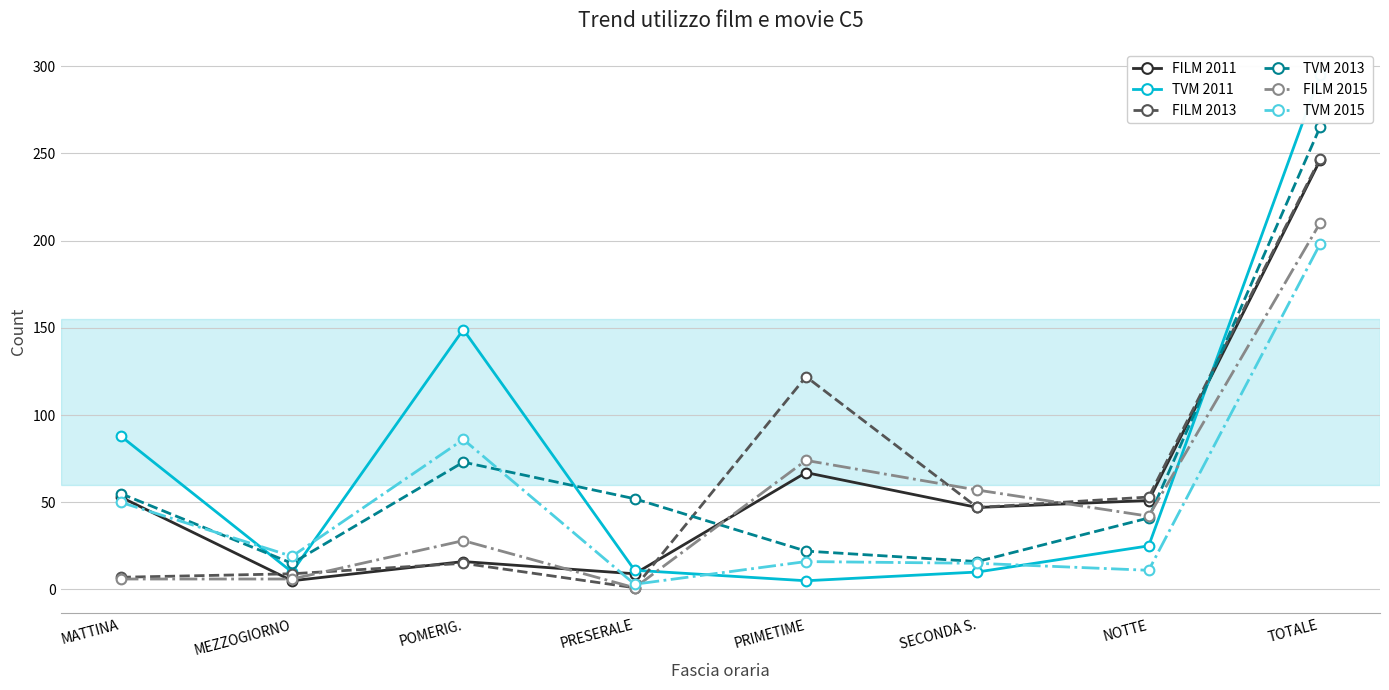

What is the minimum value shown in the chart?

1